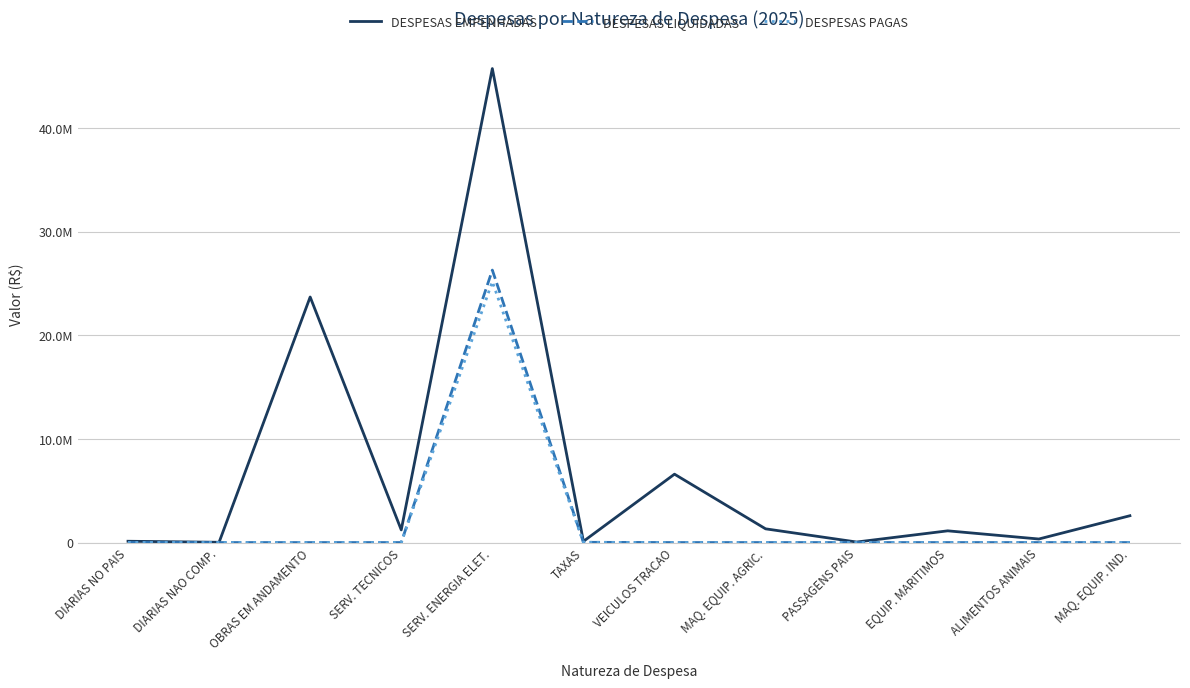

True or false: DESPESAS EMPENHADAS and DESPESAS LIQUIDADAS intersect in this chart.

False